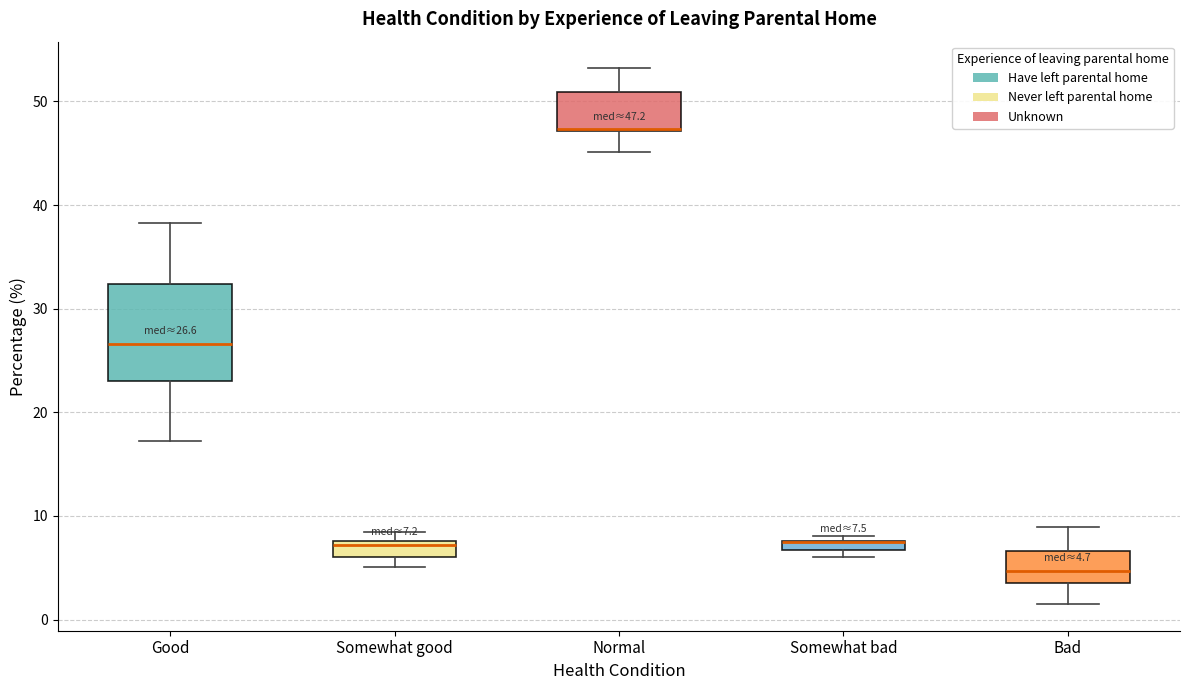

Which box is the tallest, from its lower edge to its upper edge?

Good